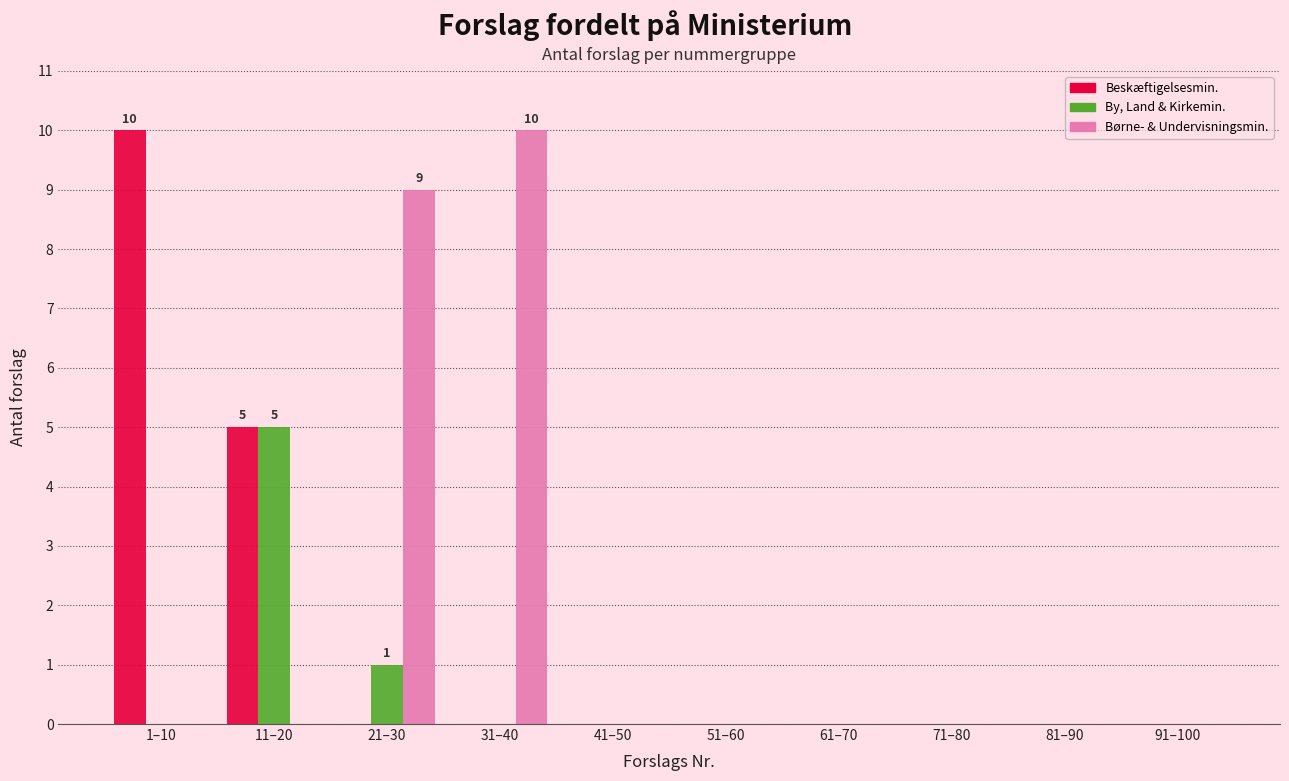

What is the maximum value shown in the chart?

10